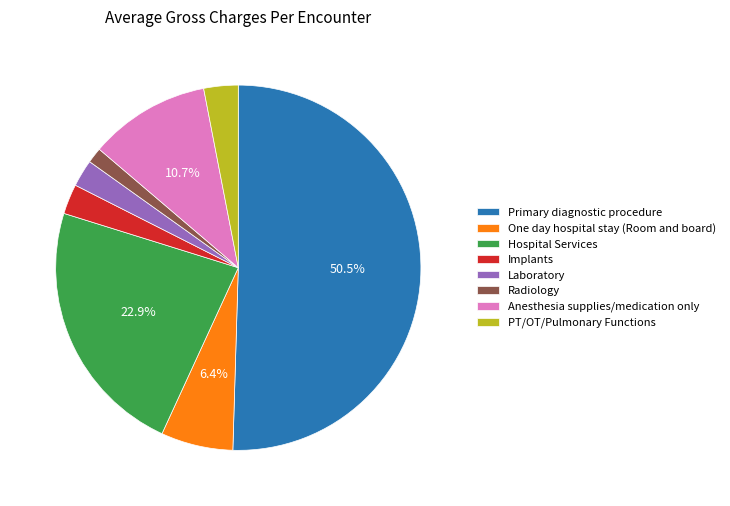

Count the number of slices in the pie.

8